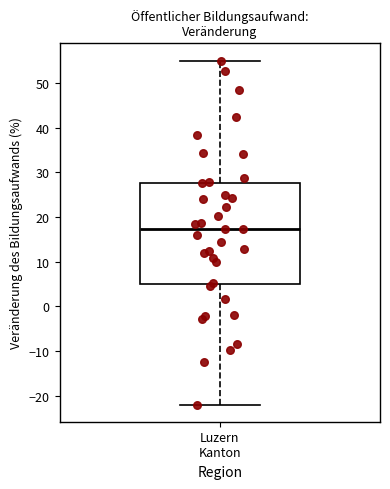

Read this box plot against the y-axis: the position of the median line, the range covered by the box, and the ends of both whiskers. The values are not printed on the chart, so give them approximately, as read against the axis.

median 17, box 5 to 28, whiskers -22 to 55